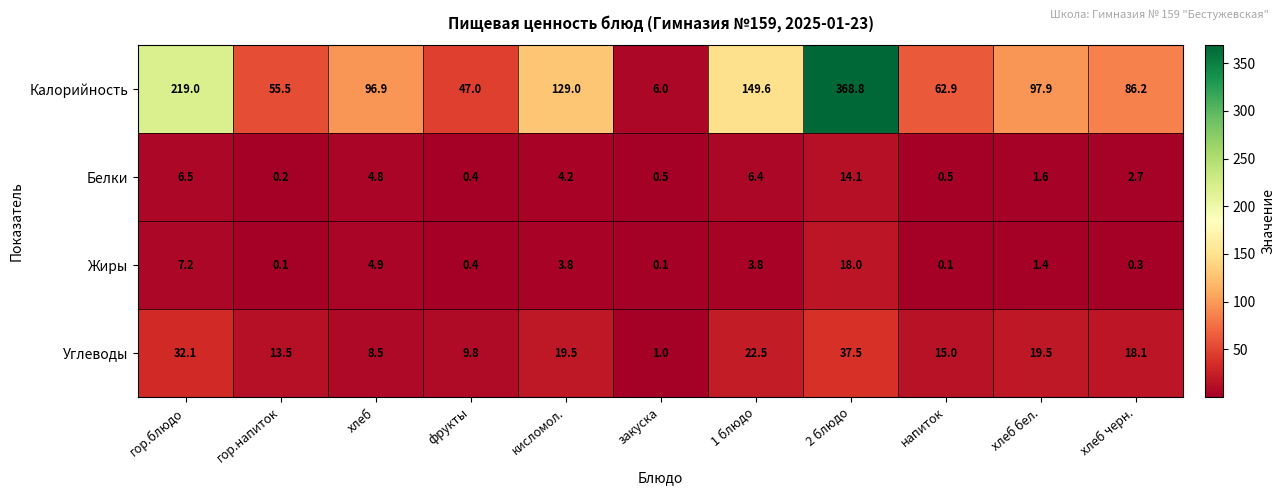

What is the sum of the Жиры values at закуска and кисломол.?

3.9